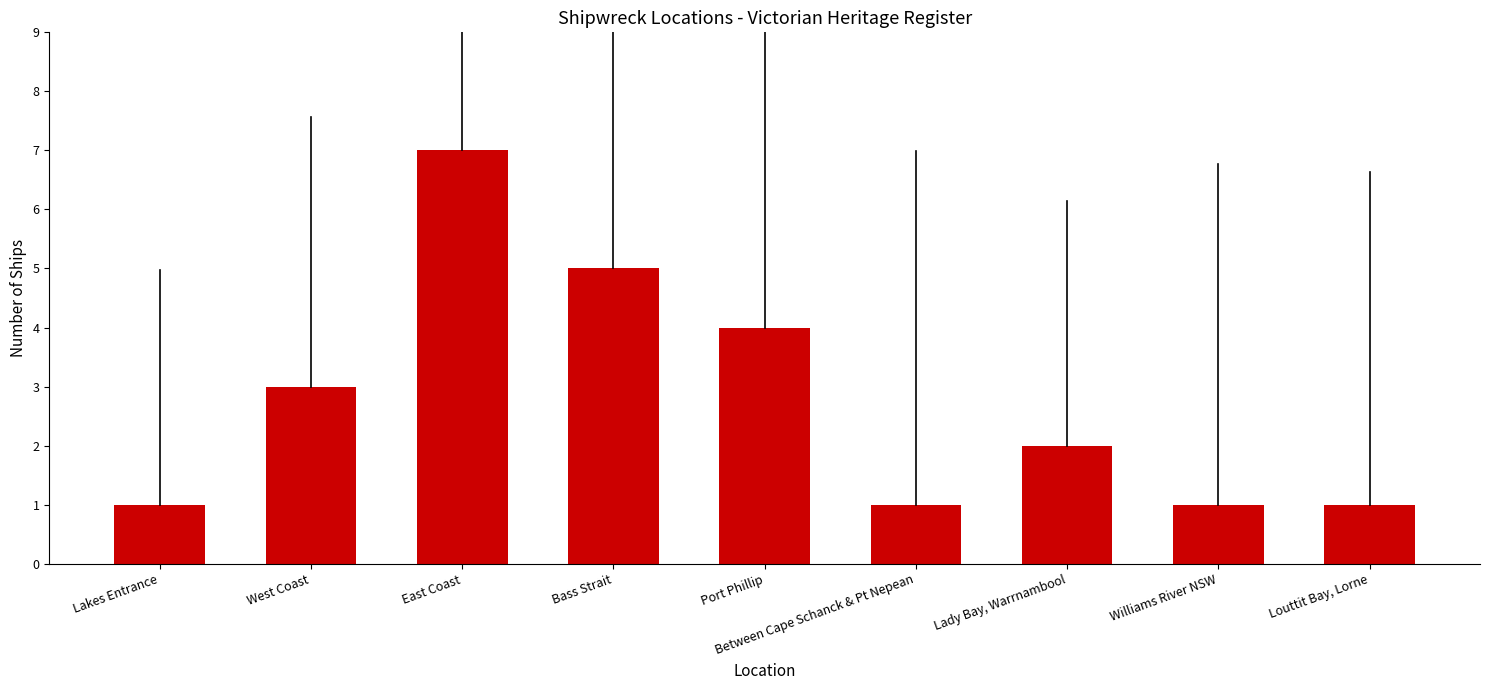

Approximately how many times larger is the value at Lady Bay, Warrnambool compared to Port Phillip?

0.5